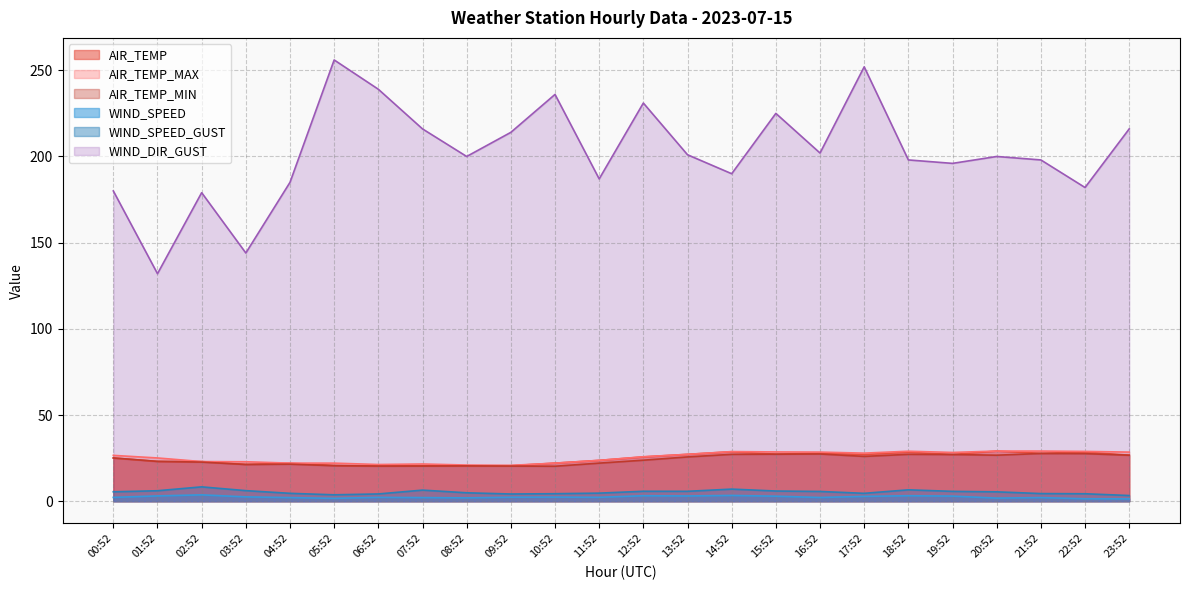

The AIR_TEMP_MIN series shows 31.1 at 11:52. True or false?

False